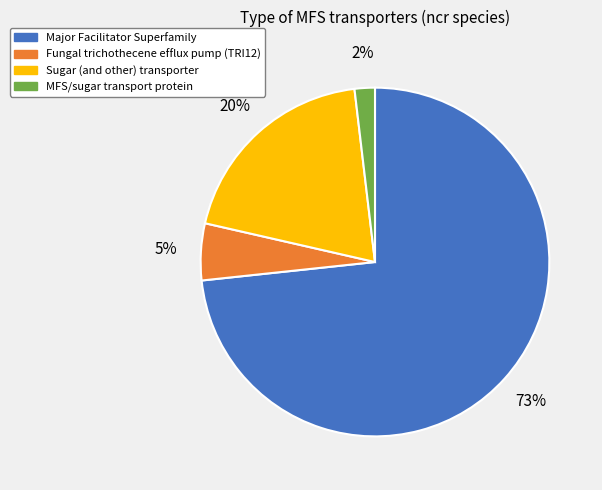

Rank the categories by value from lowest to highest.

MFS/sugar transport protein, Fungal trichothecene efflux pump (TRI12), Sugar (and other) transporter, Major Facilitator Superfamily